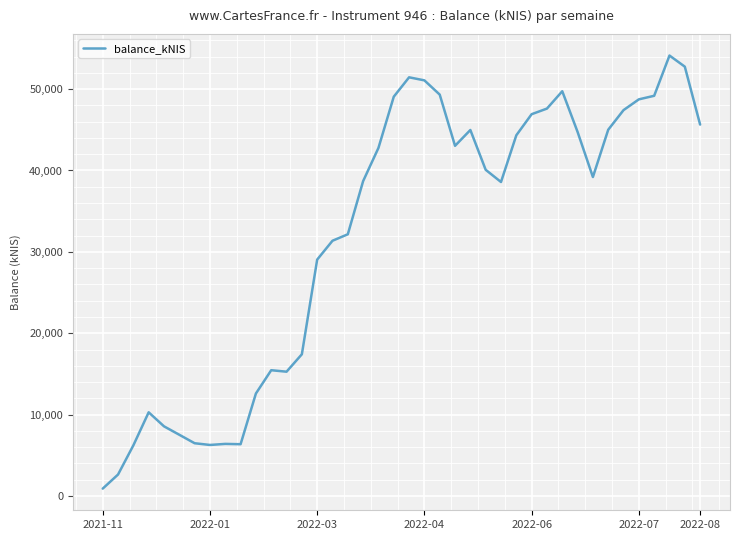

What is the difference between the maximum and minimum values?

53214.2